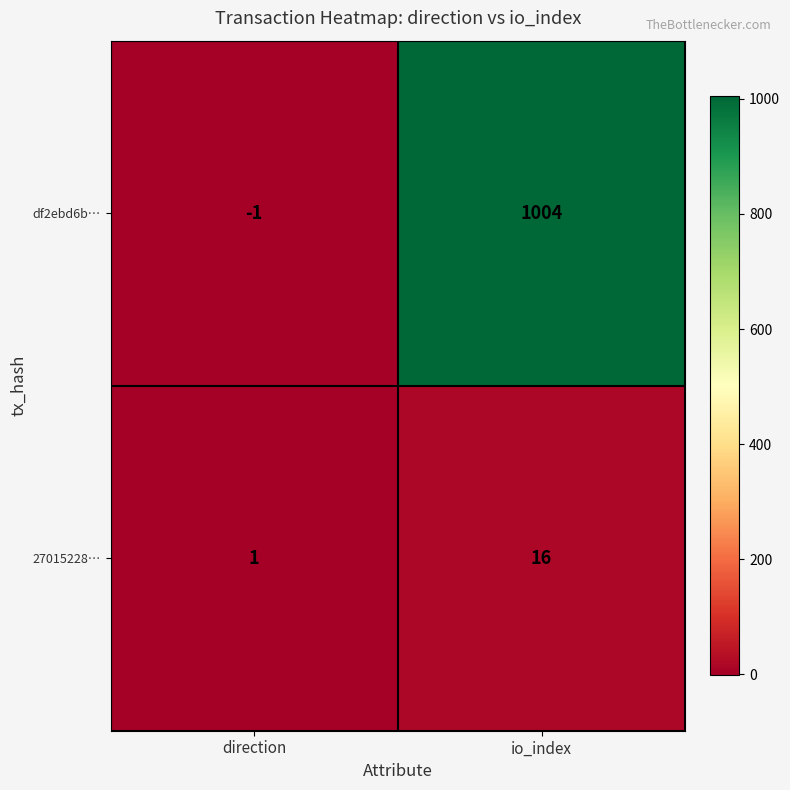

What is the minimum value shown in the chart?

-1